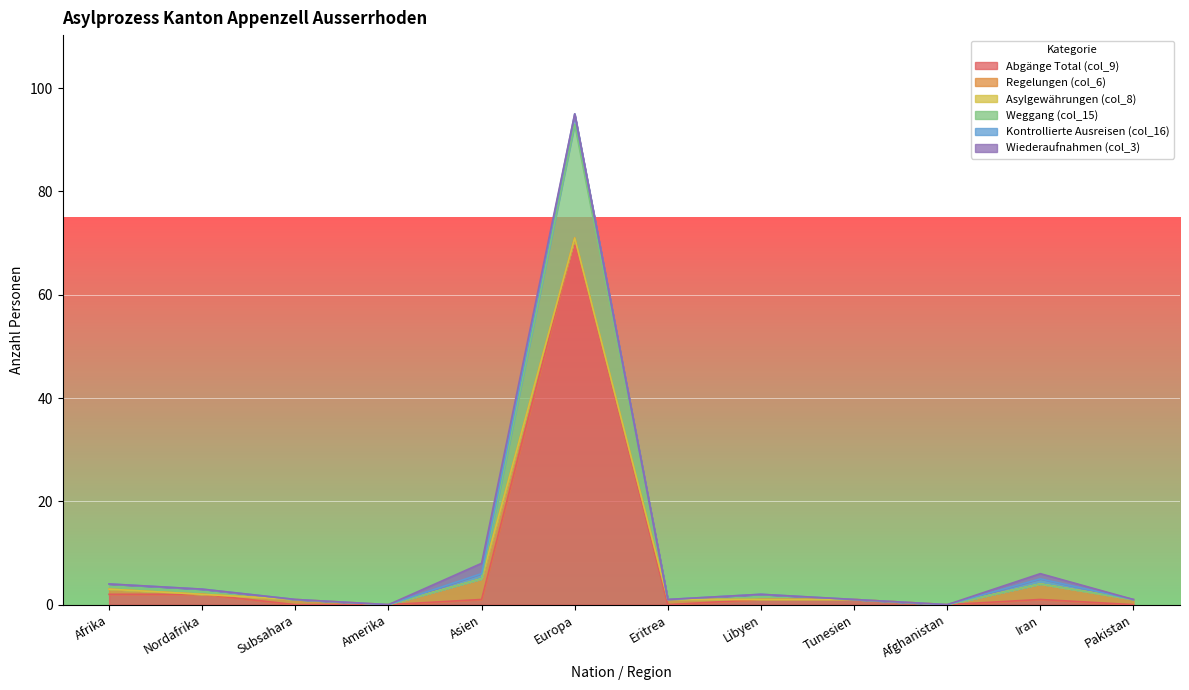

Between Europa and Nordafrika, which is larger?

Europa